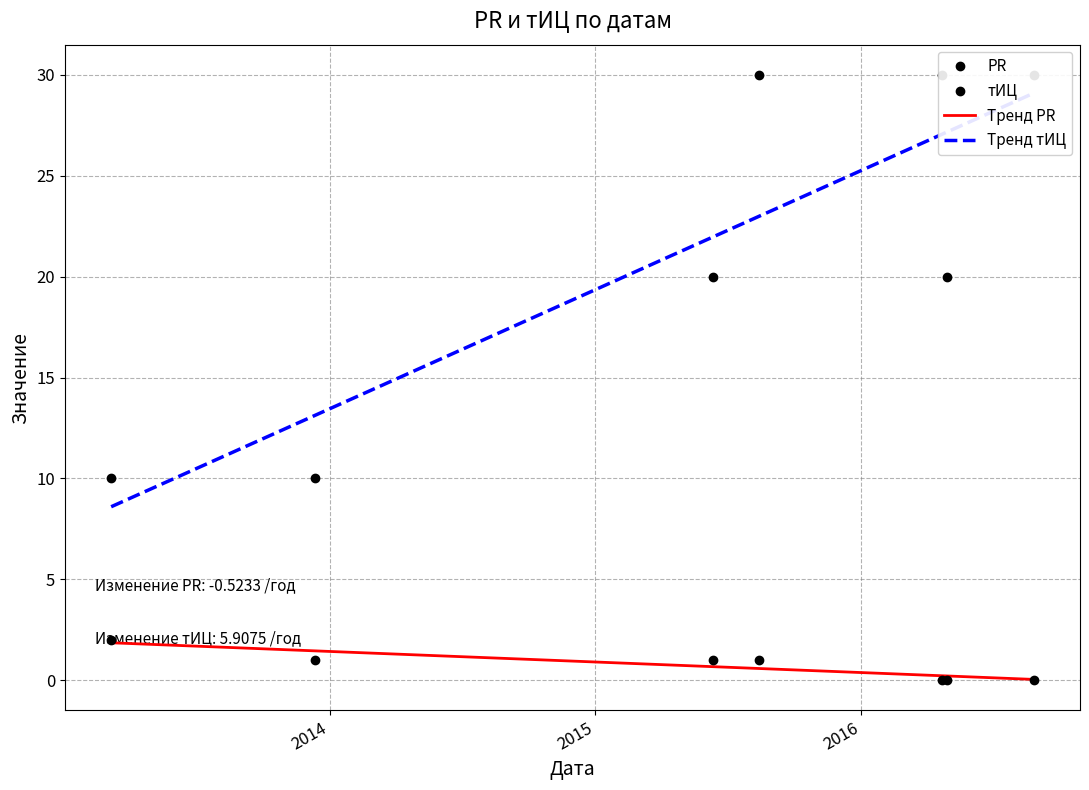

Count the number of data series in this chart.

4